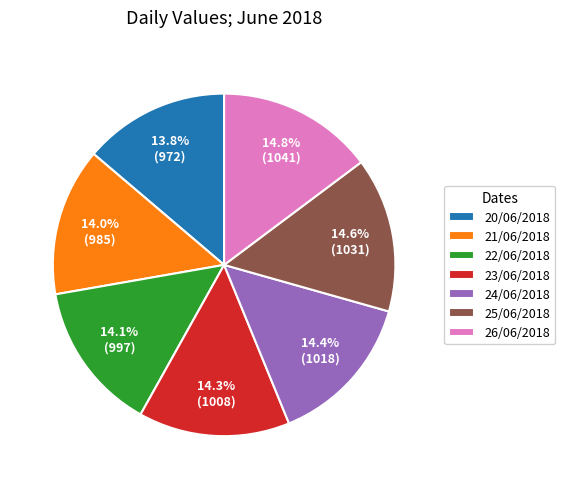

To the nearest percent, what percentage of the pie is 23/06/2018?

14%